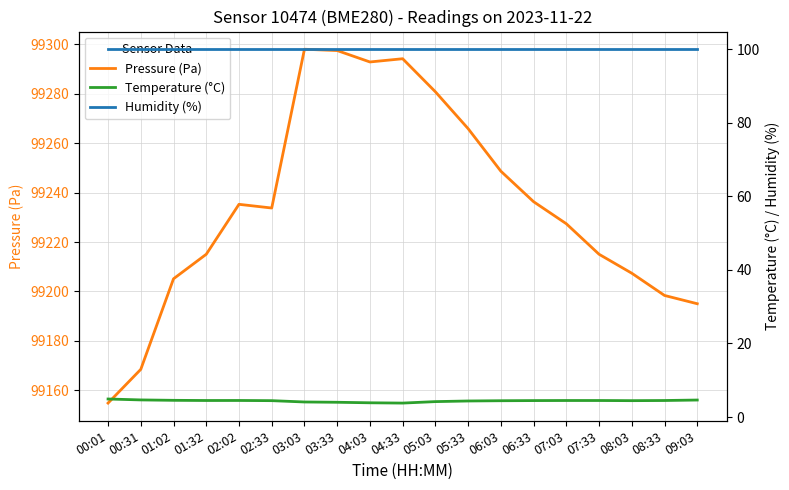

What position from the left is 01:32?

4